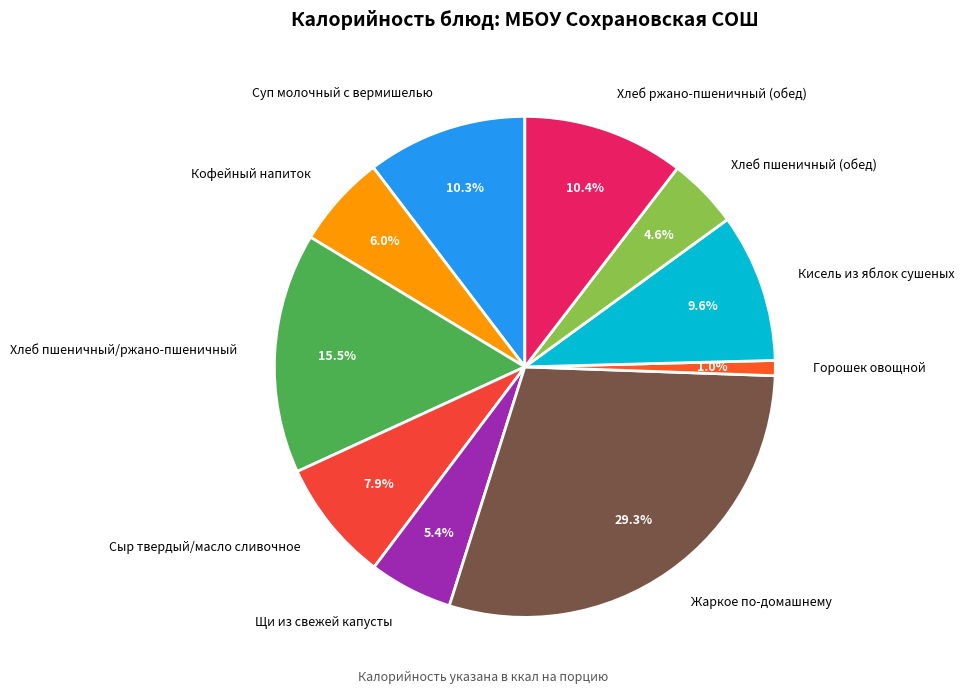

To the nearest percent, what is the combined percentage of Горошек овощной and Хлеб пшеничный (обед)?

6%